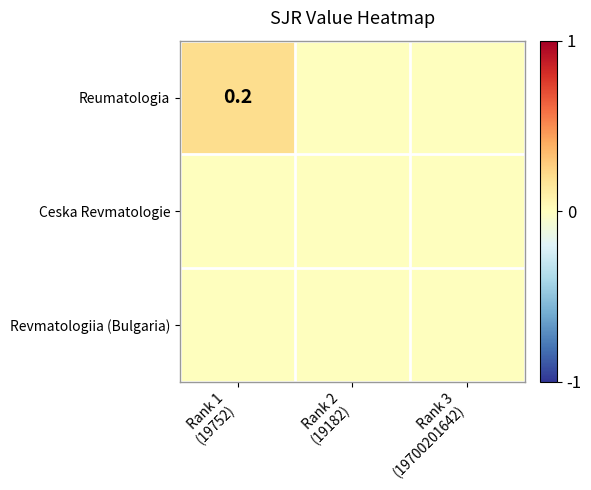

Count the Reumatologia values in the range 0 to 1.

3